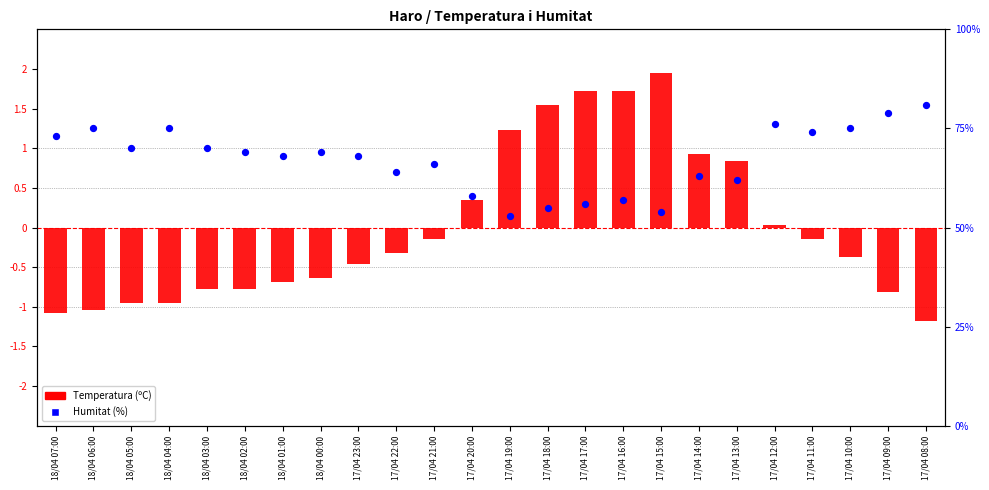

Is the value of Temperatura (ºC) at 17/04 22:00 greater than the value of Humitat (%) at 17/04 22:00?

No